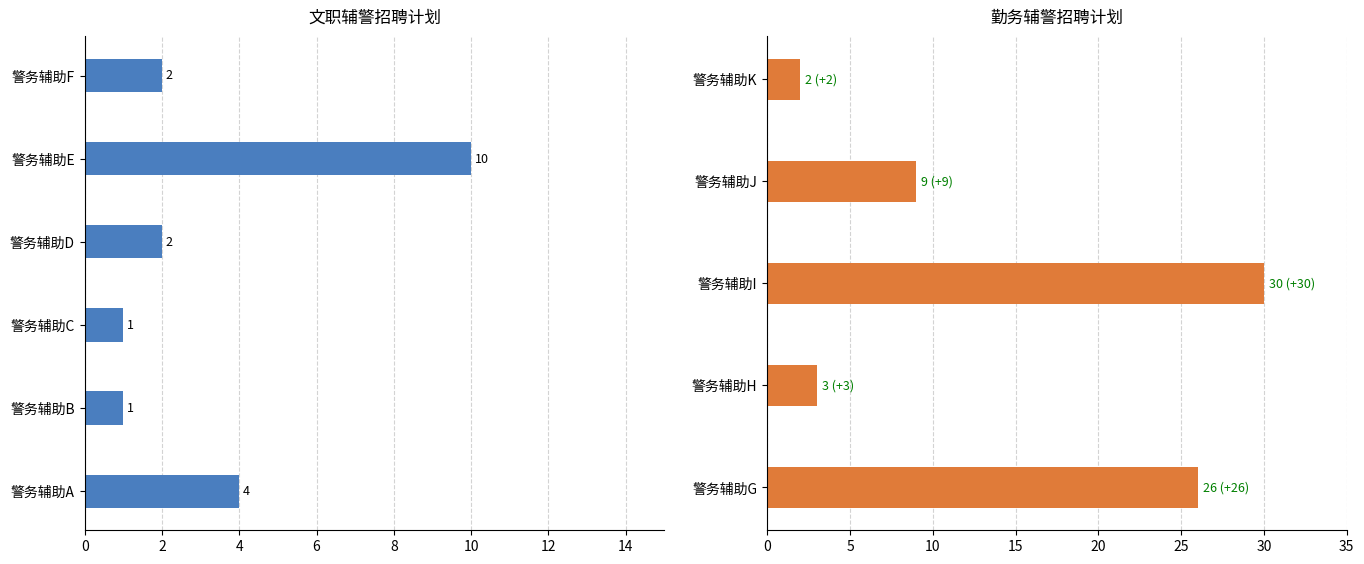

What is the change in value from 警务辅助E to 警务辅助J?

-1